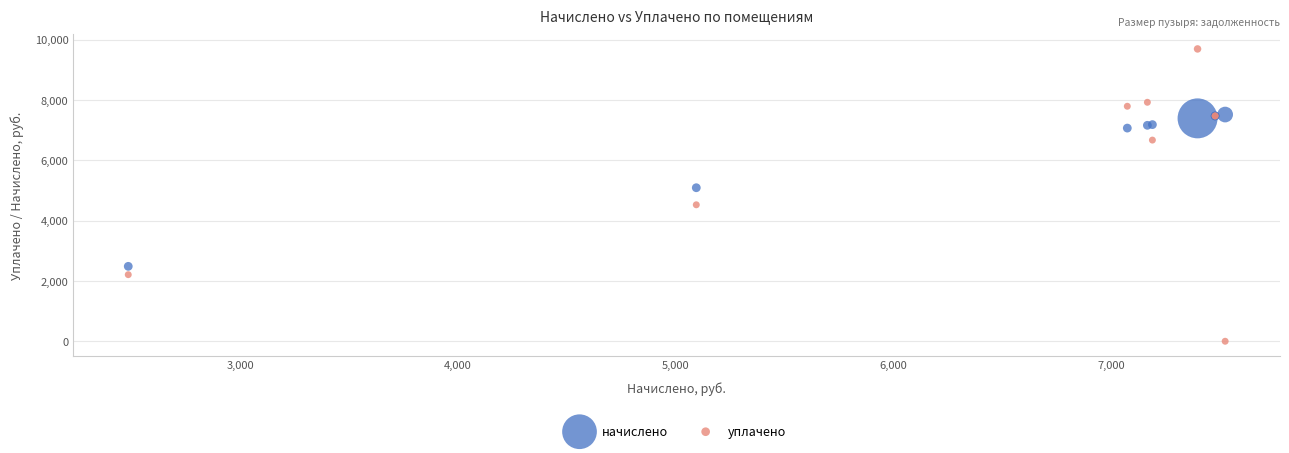

Which series contains the highest Y value?

уплачено